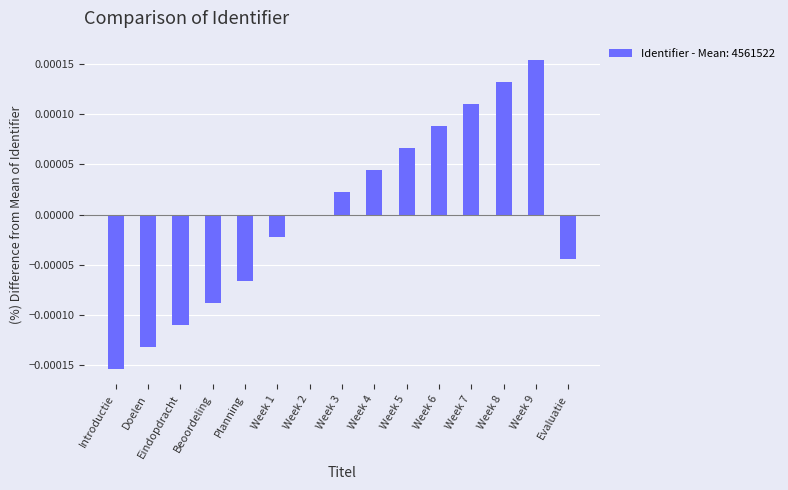

How many series are shown in this chart?

1